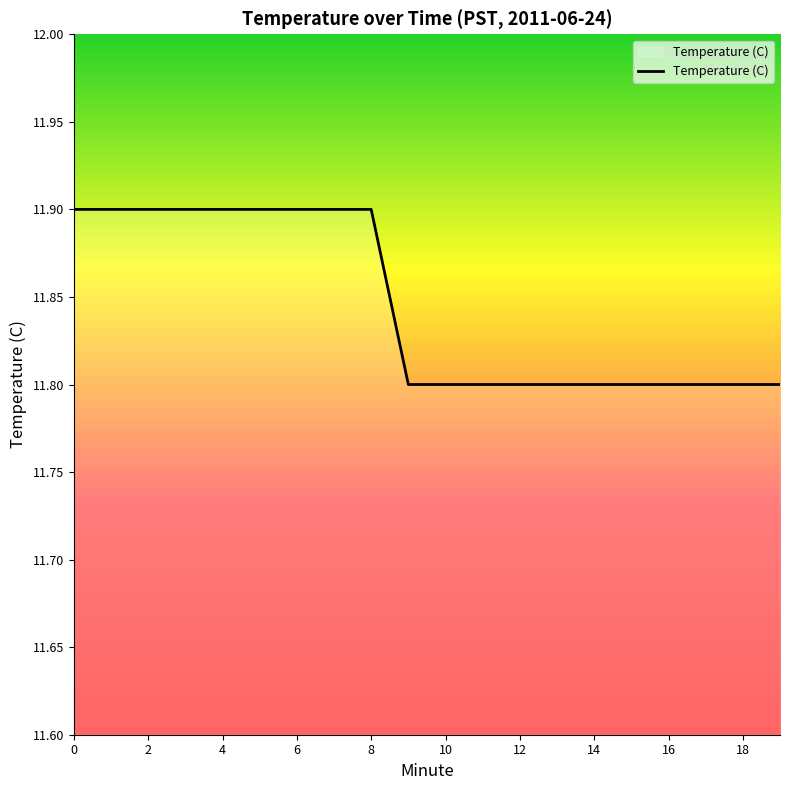

Count the values in the range 11 to 12.

20